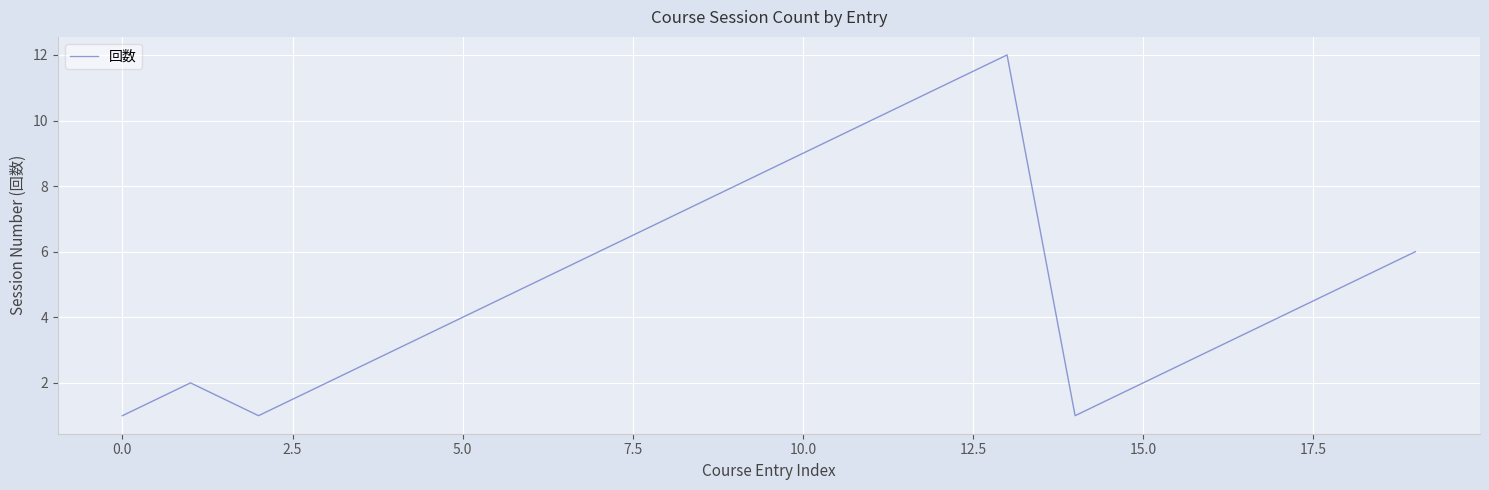

What is the difference between the maximum and minimum values?

11